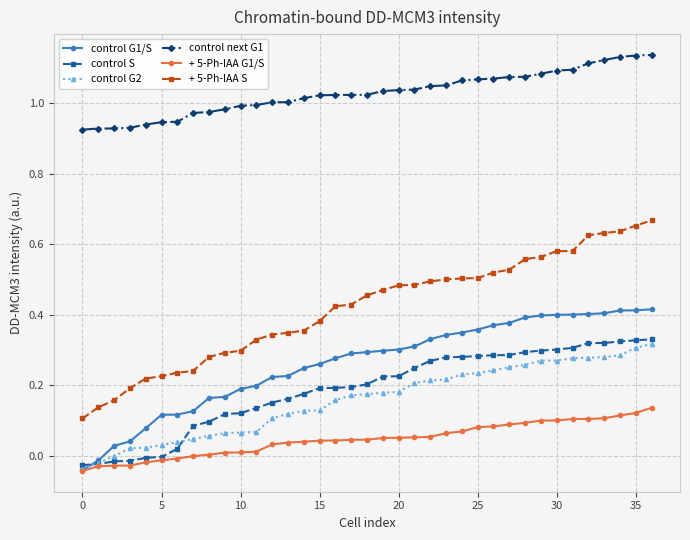

How many lines are shown in the chart?

6